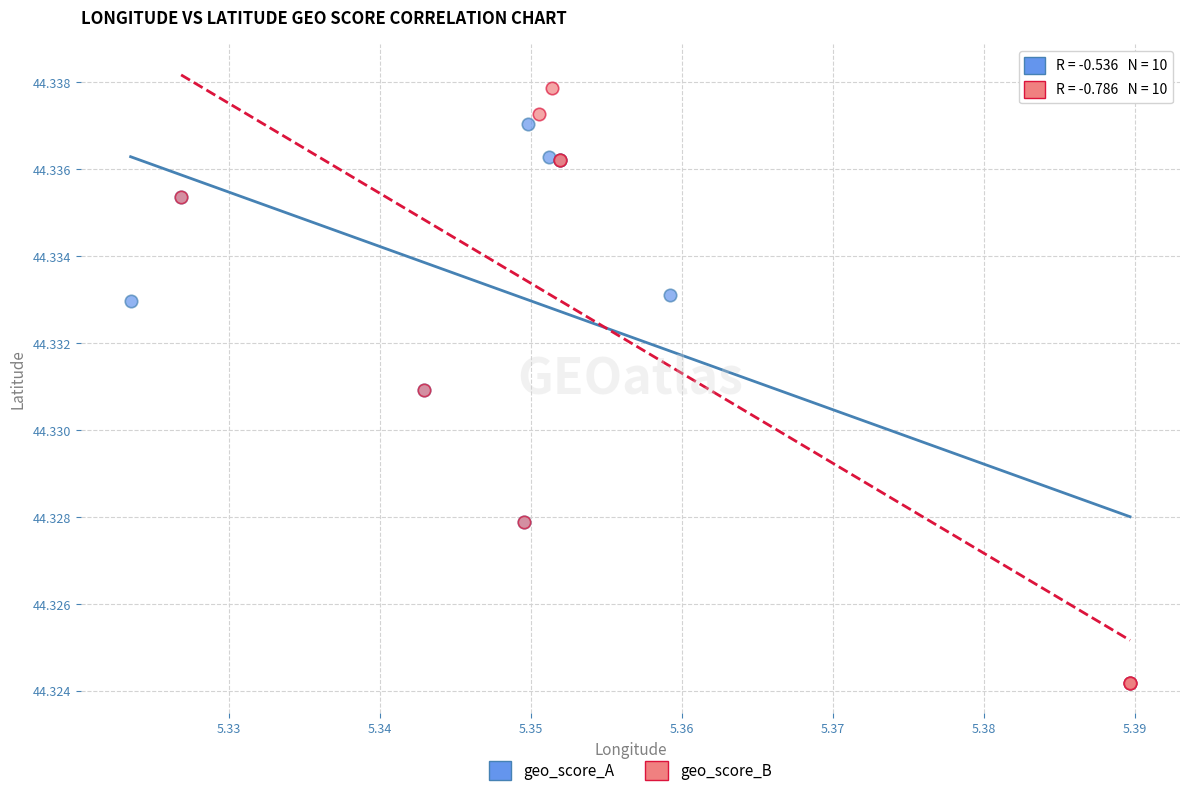

Which series contains the highest Y value?

geo_score_B